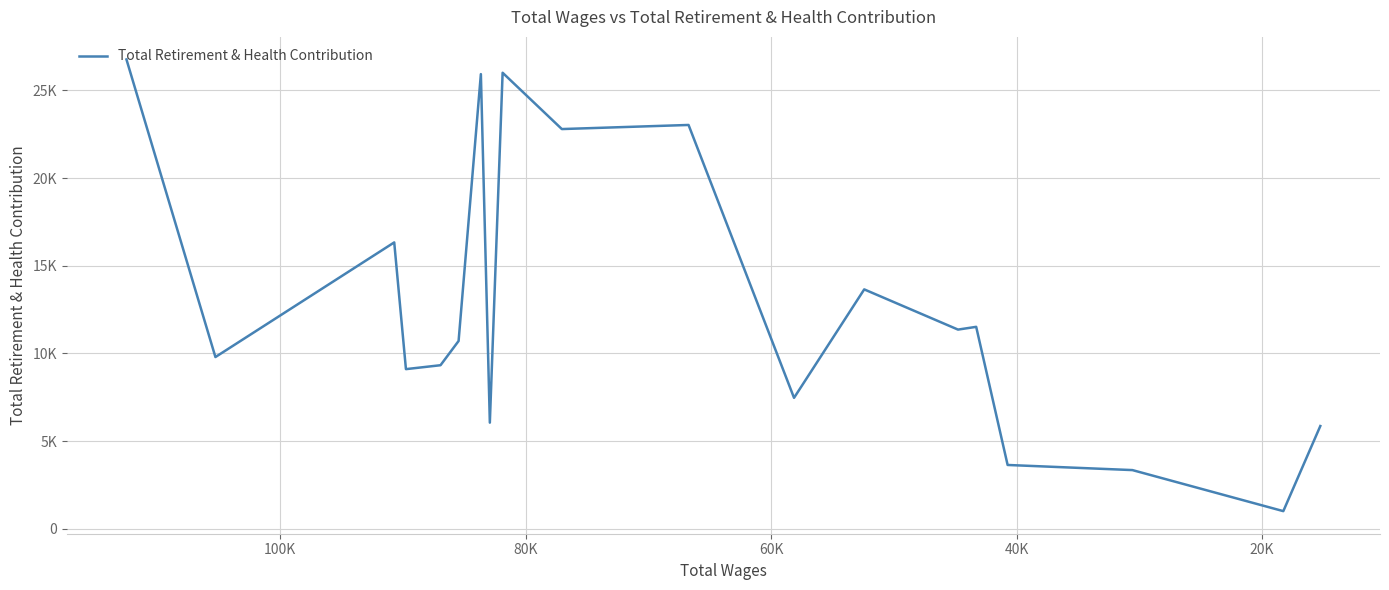

How many values are below 10711?

9